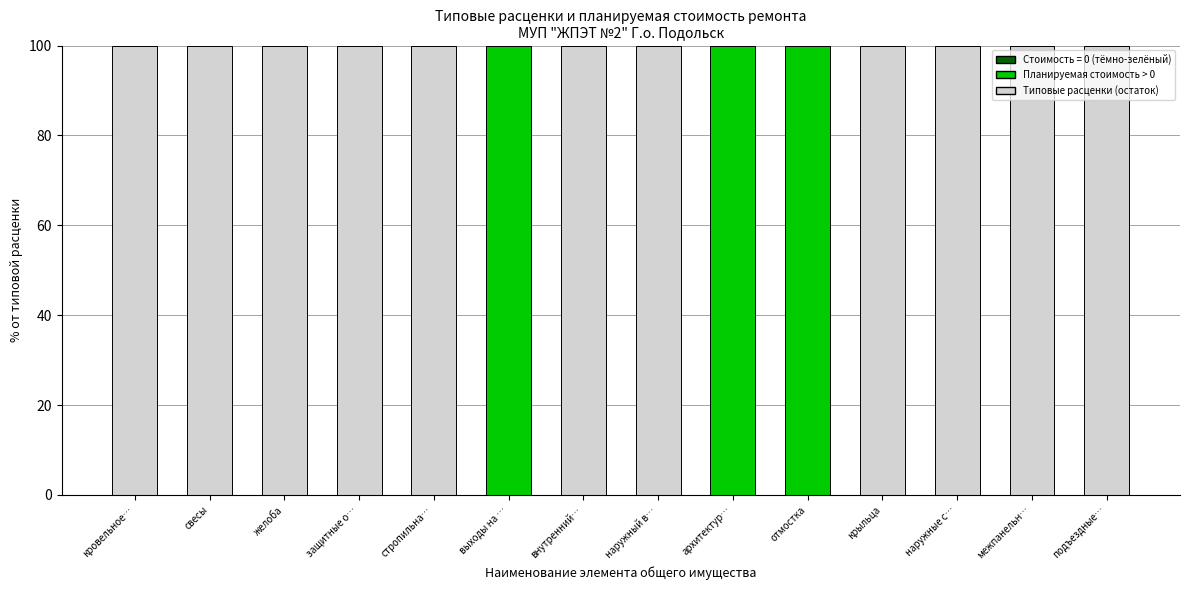

Between отмостка and защитные о…, which is larger?

защитные о…